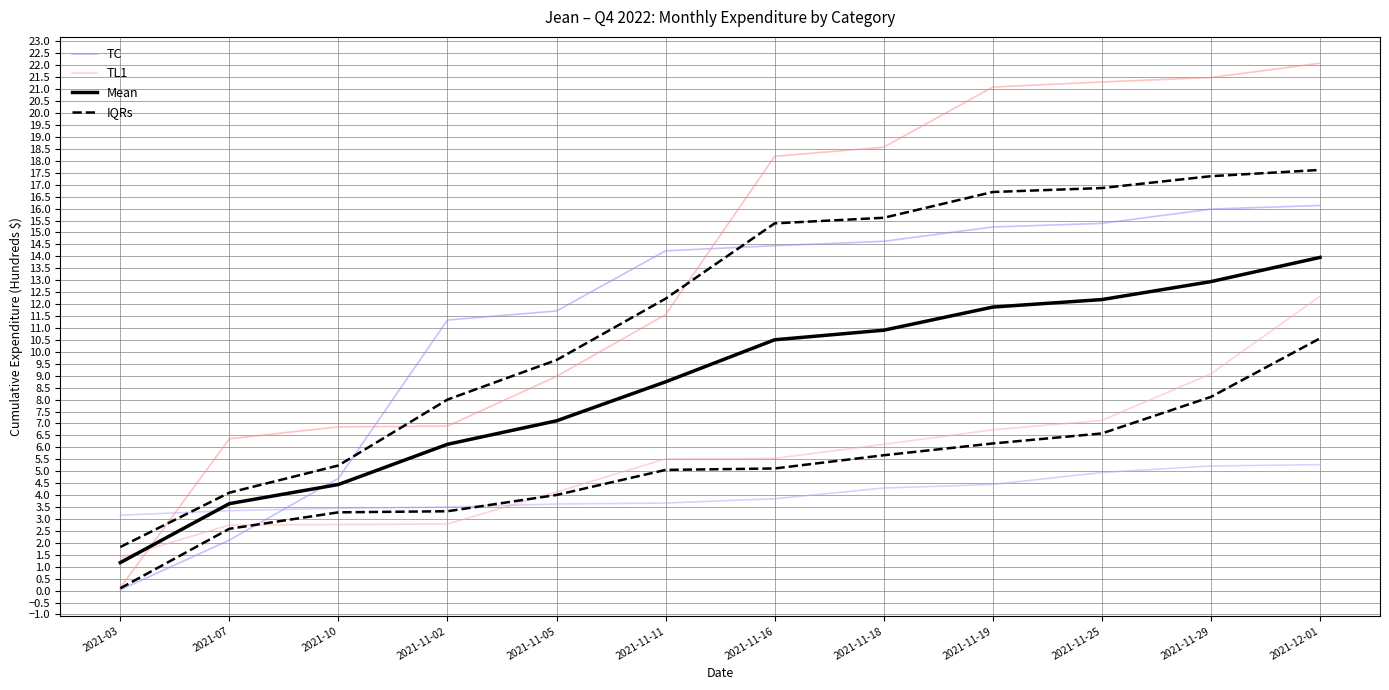

Between 2021-11-25 and 2021-11-02, which is larger?

2021-11-25